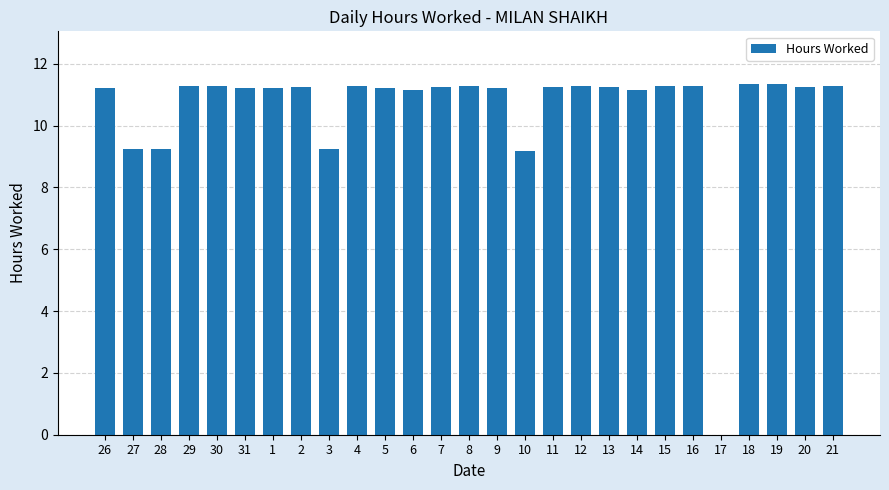

Are the bars horizontal?

No